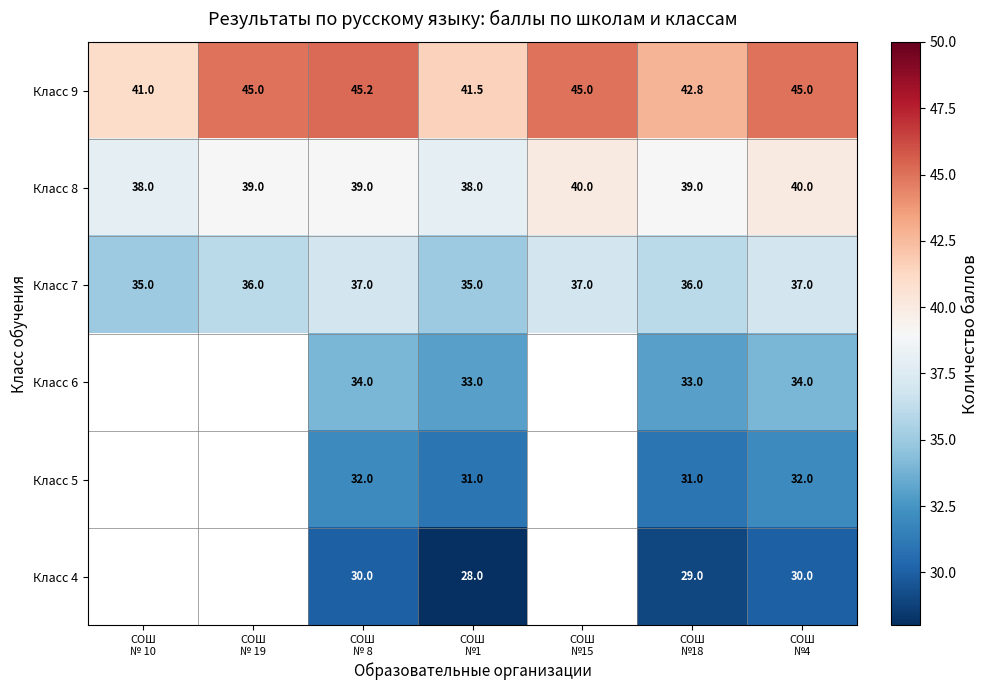

What is the sum of all Класс 8 values?

273.0